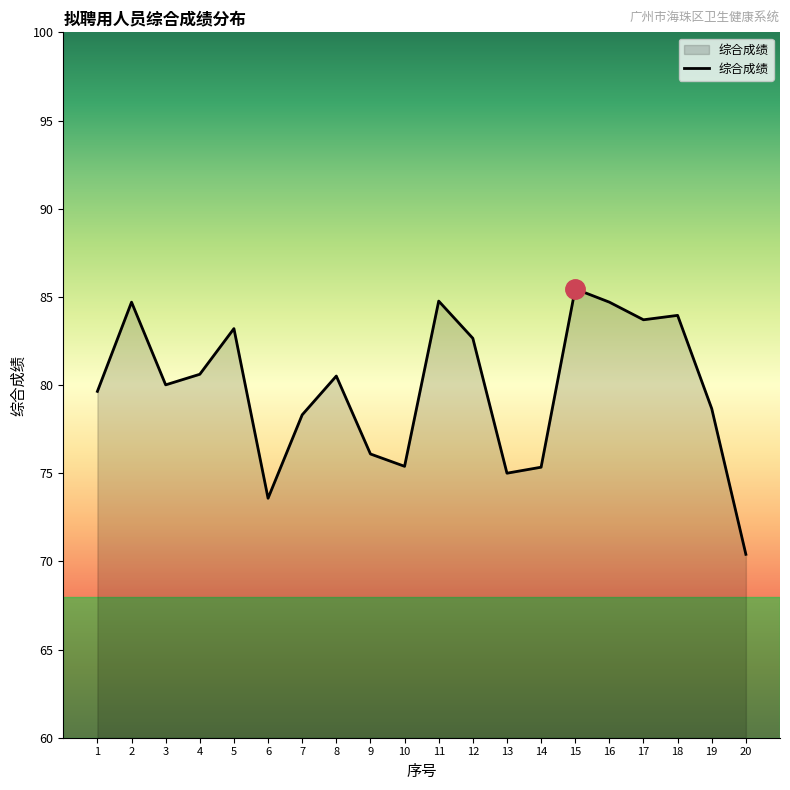

Where is the first local minimum?

3